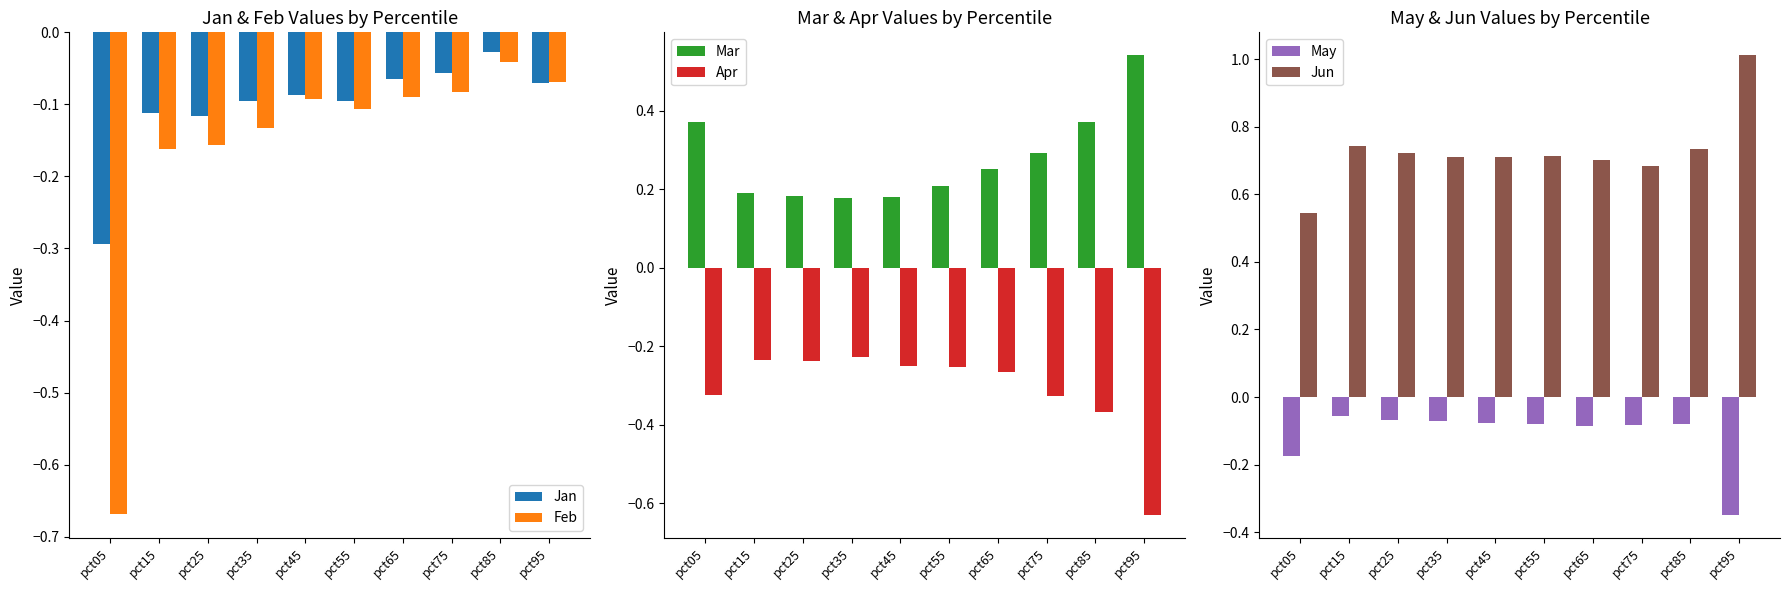

Which category has the lowest value across all series?

pct05